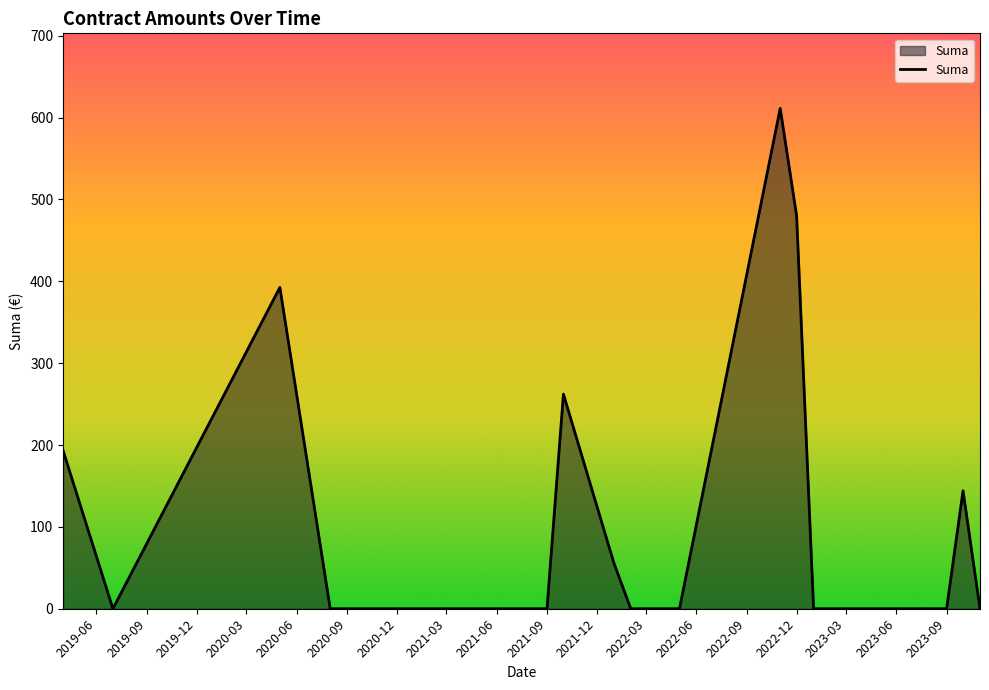

How many lines are shown in the chart?

1